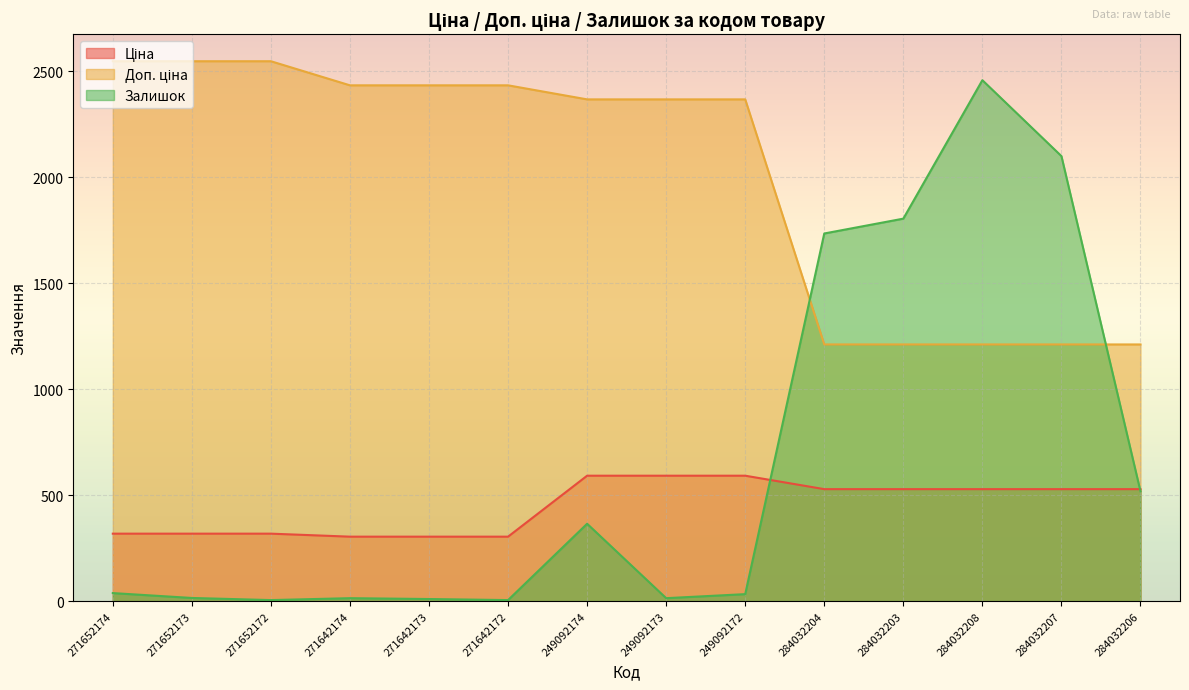

What is the minimum value for Доп. ціна?

1210.7